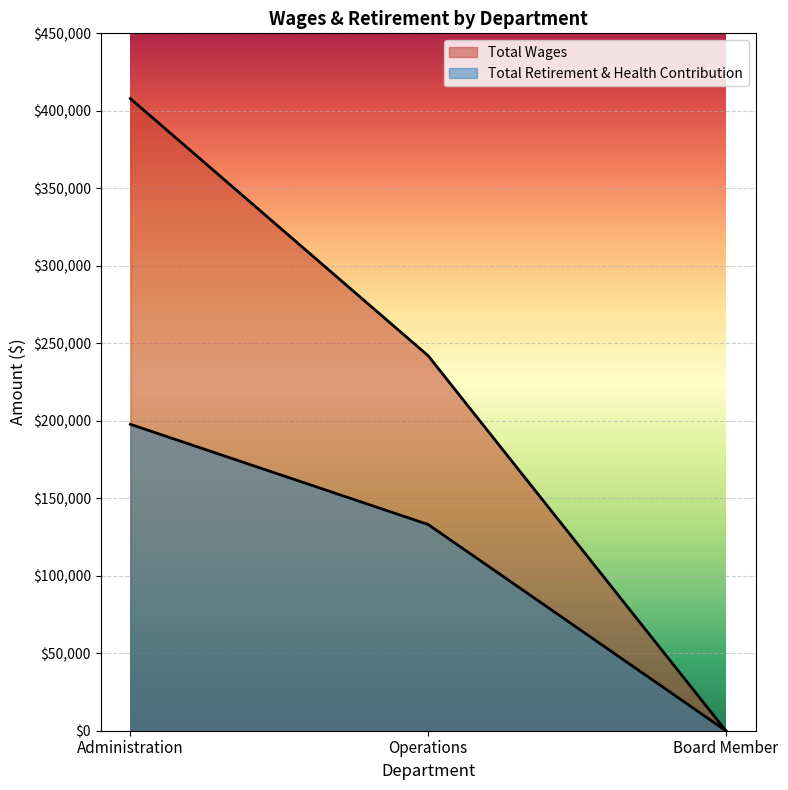

At Board Member, list the series in order from largest to smallest.

Total Wages, Total Retirement & Health Contribution